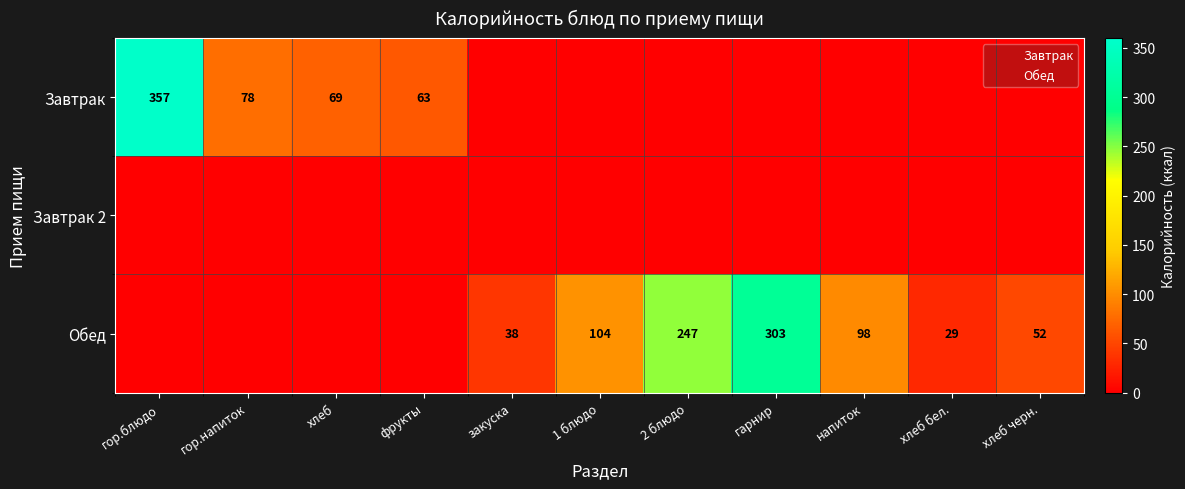

What is the difference between the highest and lowest values at 1?

78